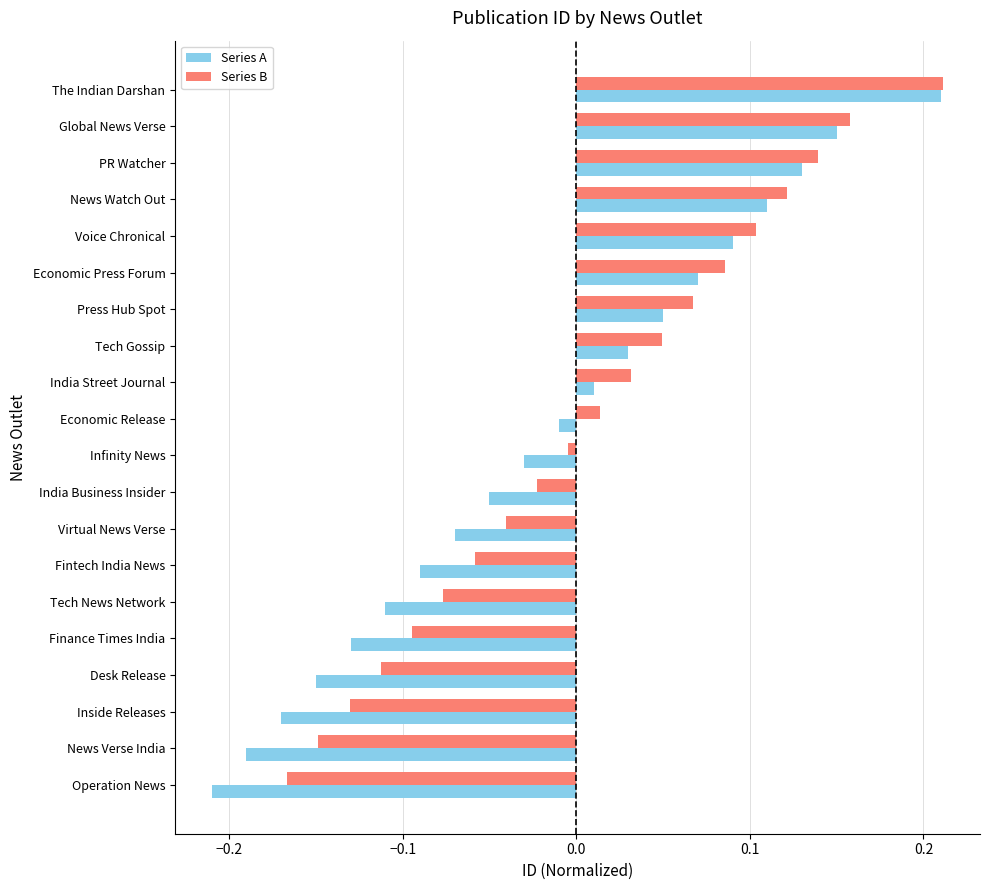

Which label corresponds to the smallest value in the chart?

Operation News